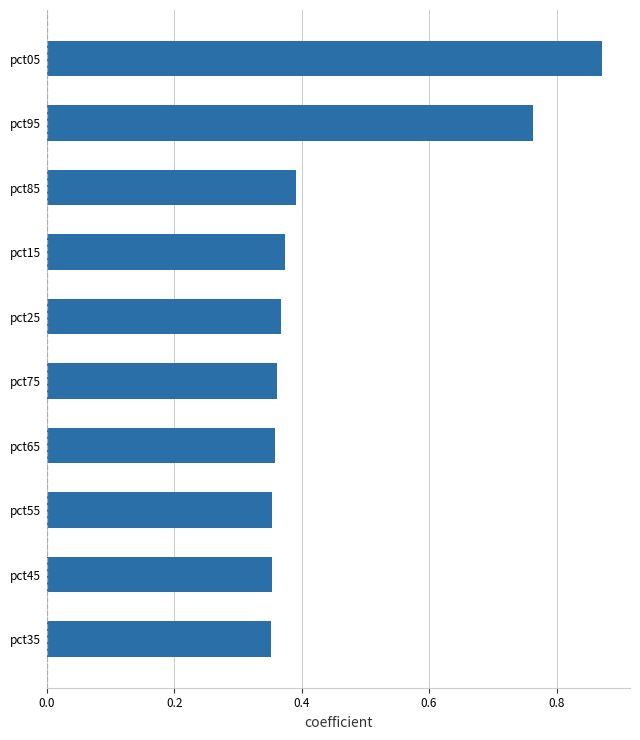

What is the average value?

0.5